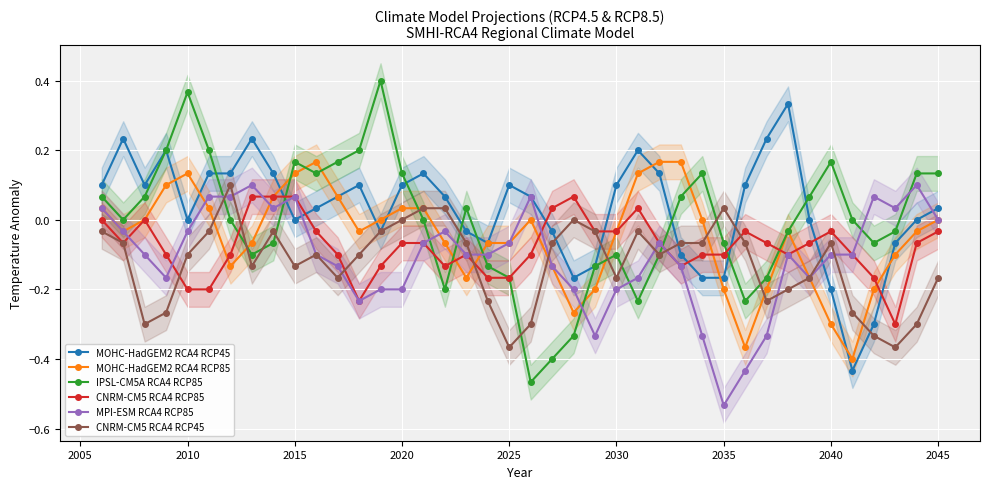

Is it true that MPI-ESM RCA4 RCP85 equals -0.1 at 2010?

False